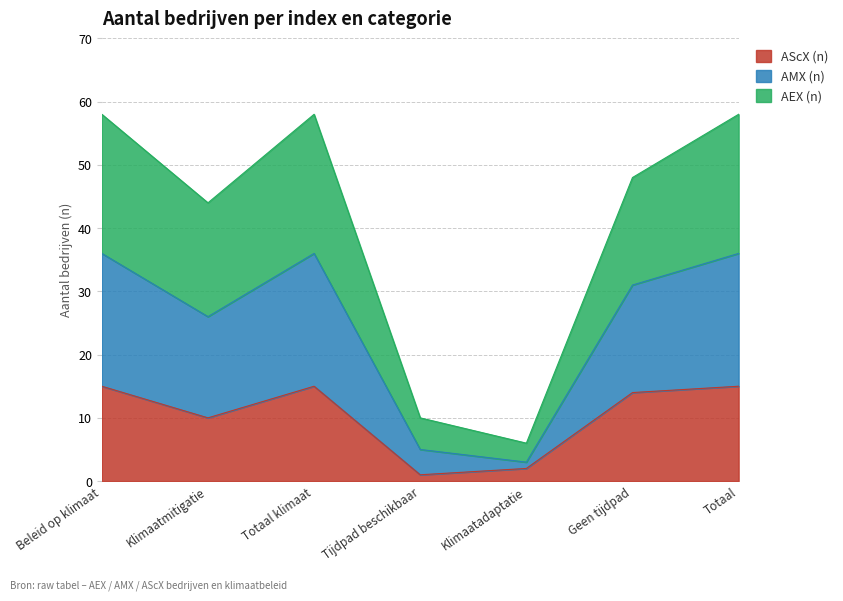

How many interior local peaks does the AMX (n) series have?

1